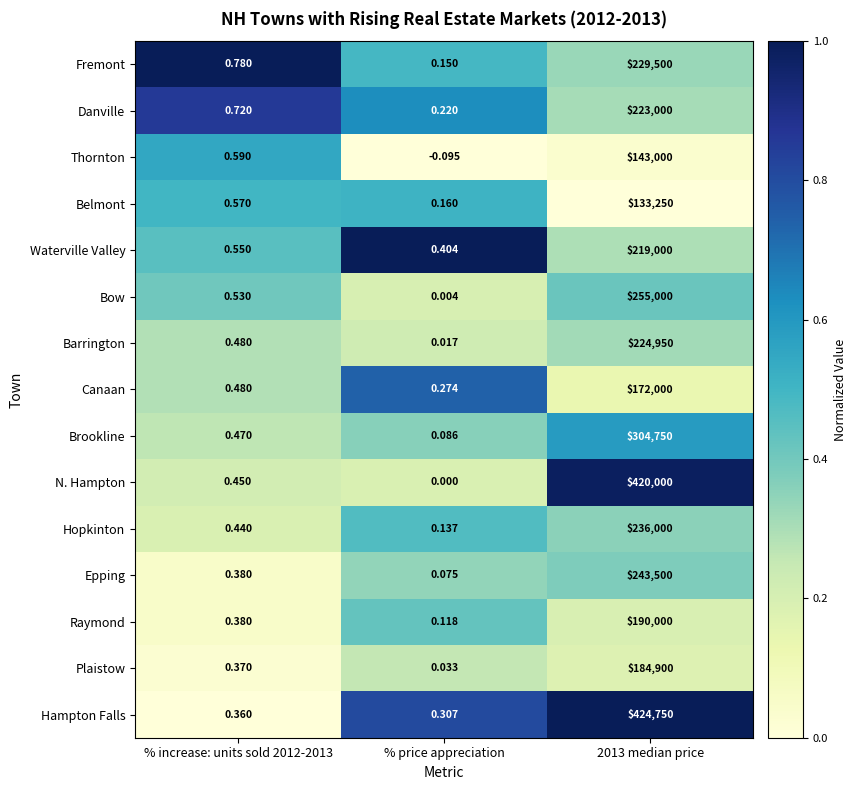

Which series has the largest total across all categories?

Hampton Falls